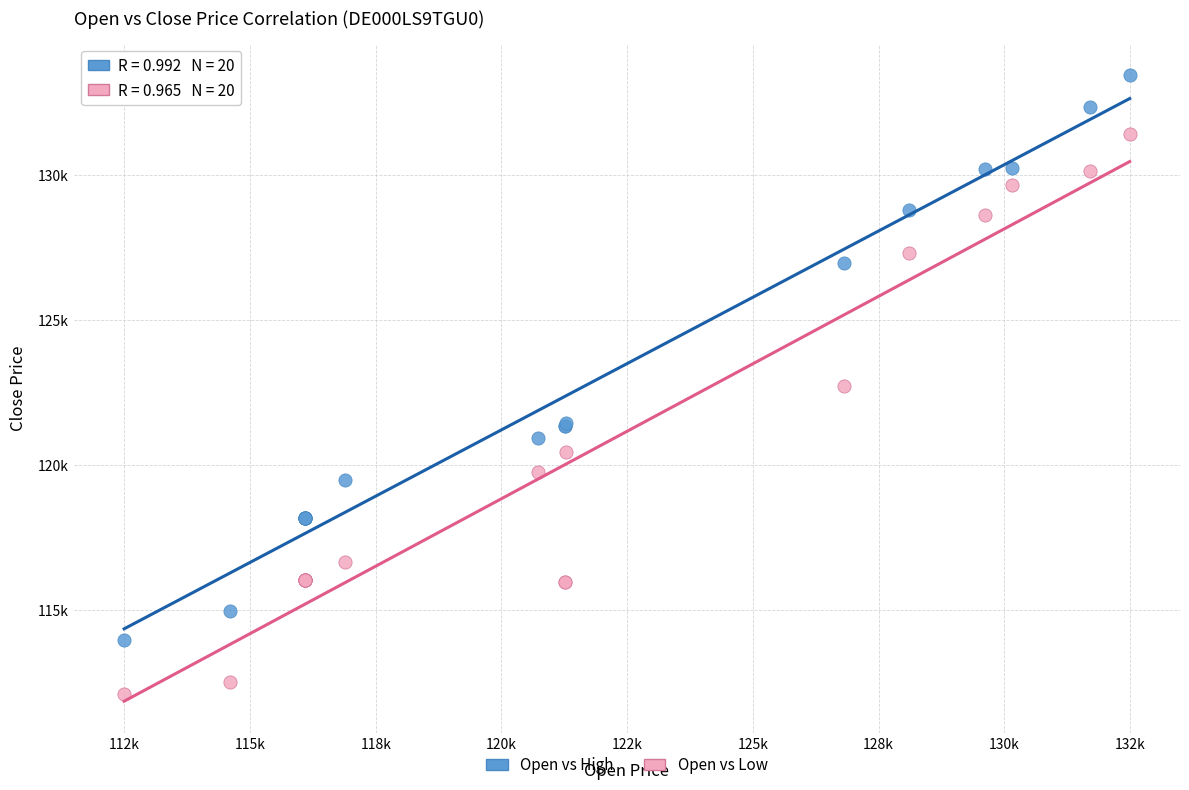

Which series has the largest Y range (max minus min)?

Open vs High